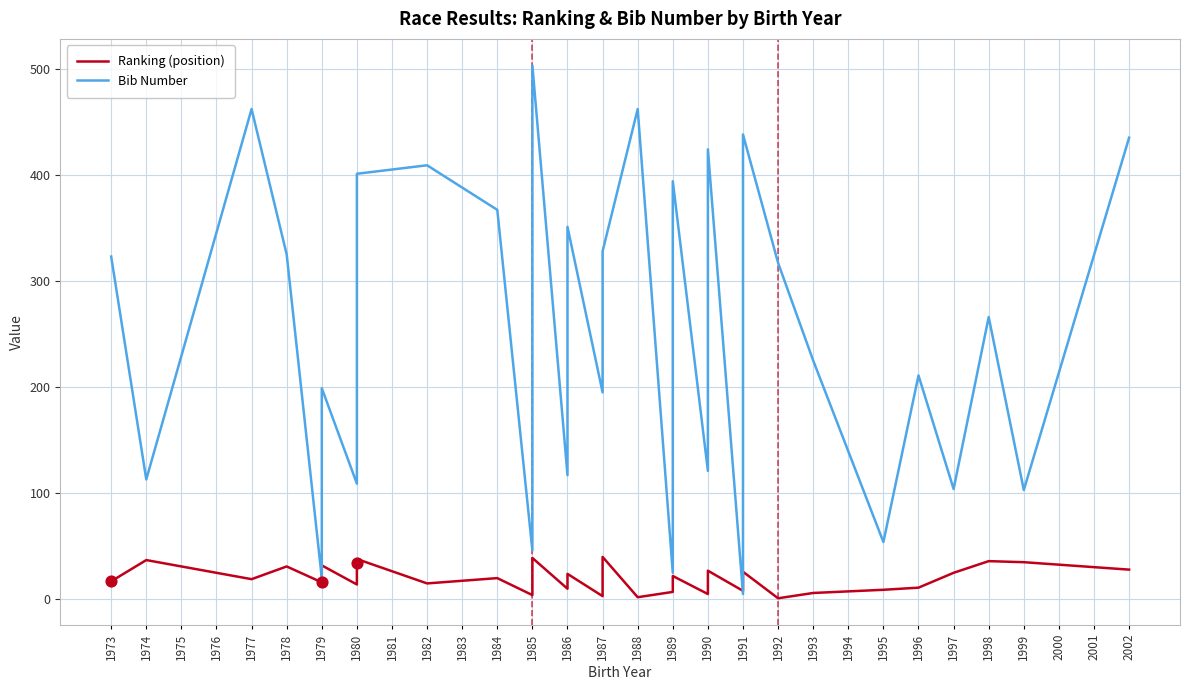

At how many categories does at least one series exceed 199?

24